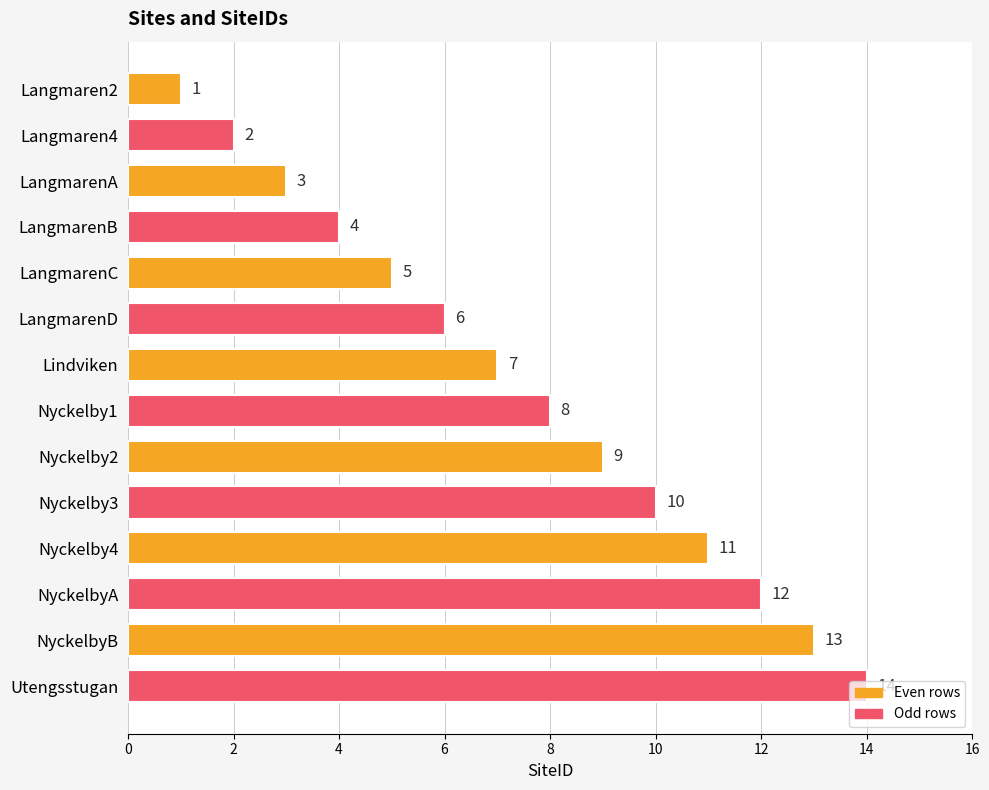

What is the difference between the values at NyckelbyA and Langmaren2?

11